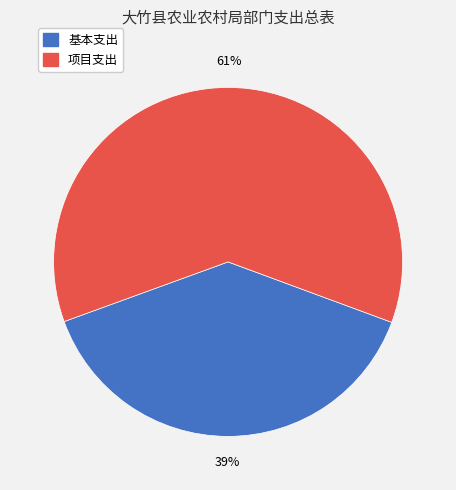

To the nearest percent, what is the average slice percentage?

50%